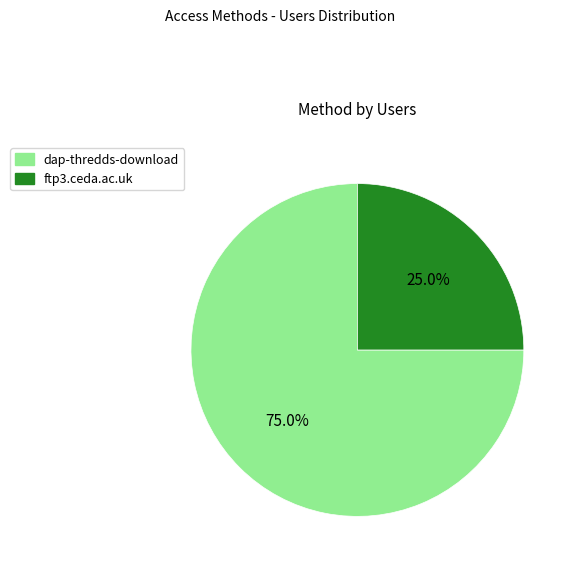

To the nearest percent, what percentage of the pie is ftp3.ceda.ac.uk?

25%